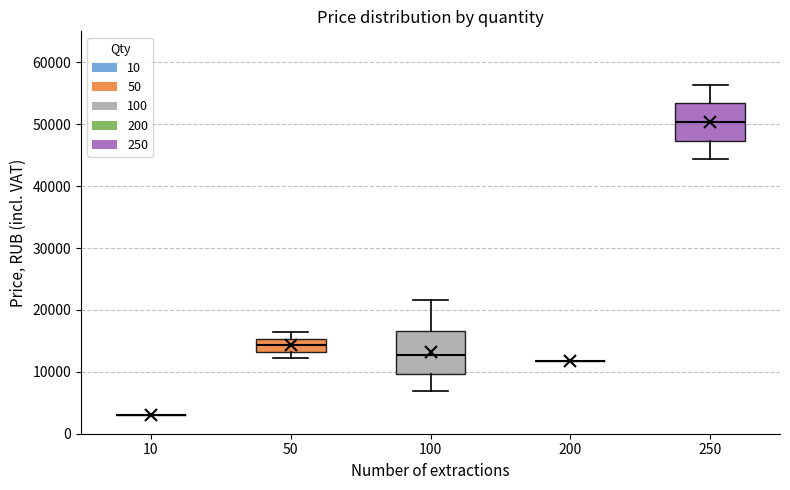

Where does the median line of the box at x = 50 sit on the y-axis? The values are not printed on the chart, so give them approximately, as read against the axis.

14000